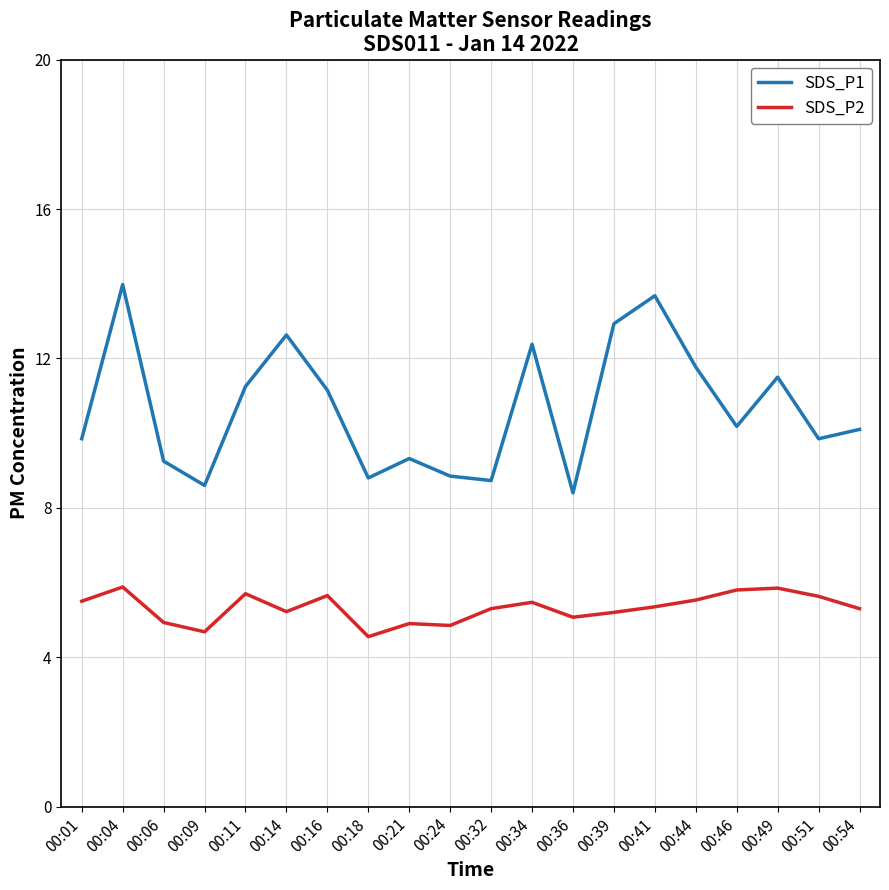

Does the chart display data point markers on the line(s)?

No